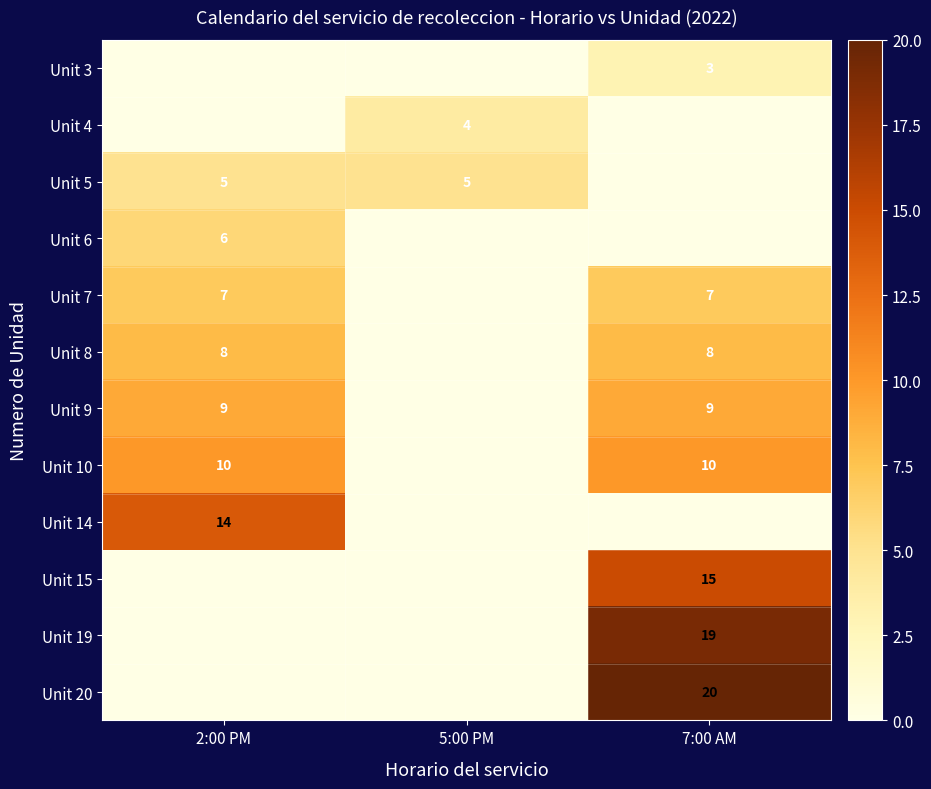

The value of Unit 7 at 2:00 PM is 12. True or false?

False